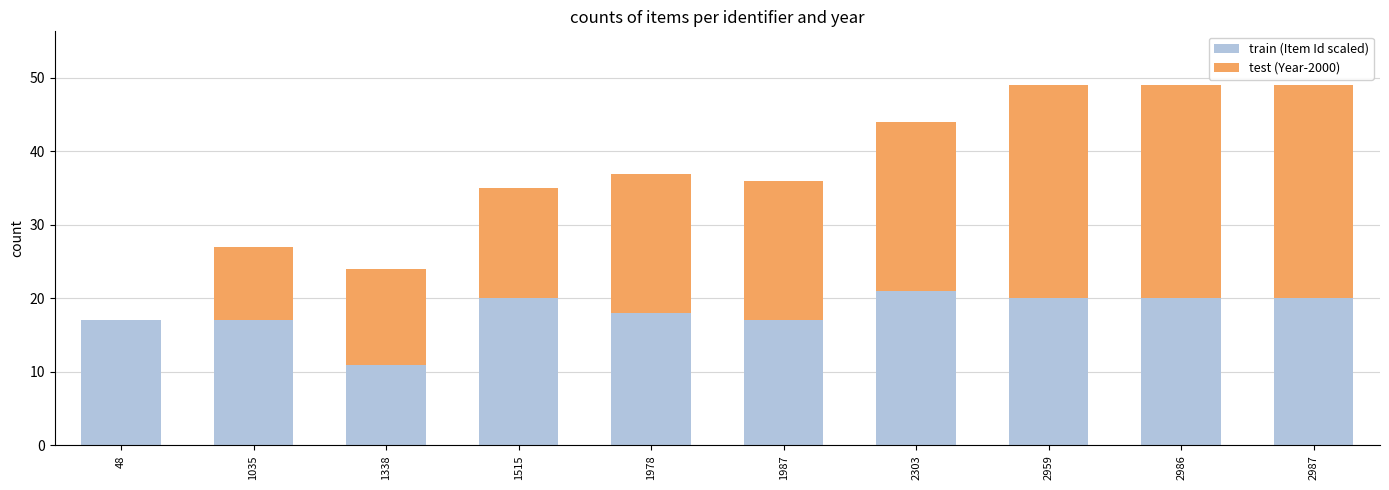

What is the highest value of the train (Item Id scaled) series?

21